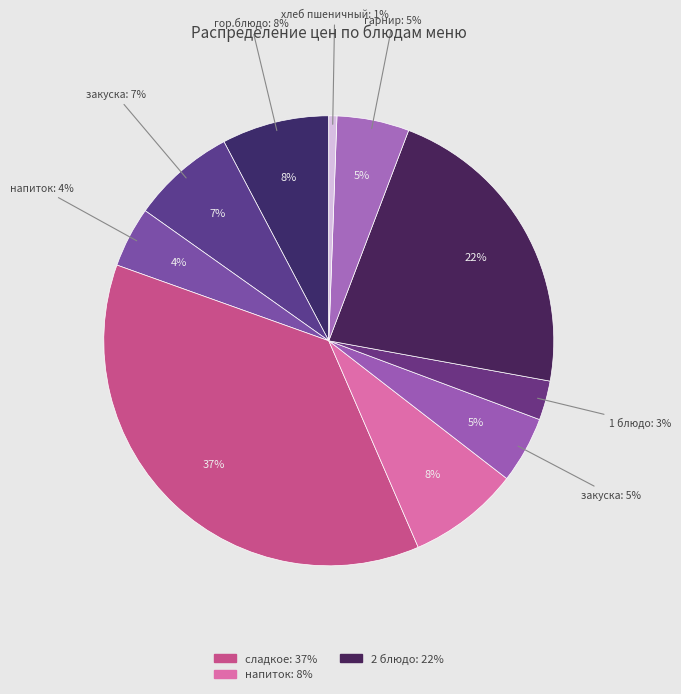

What is the total percentage of сладкое (творожок данон) and гор.блюдо (каша рисова вязкая)?

44.7%